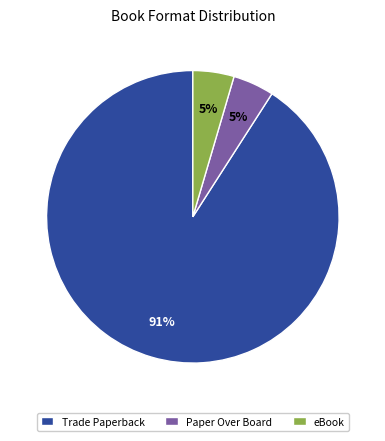

Is it true that Trade Paperback is 91% of the pie?

True